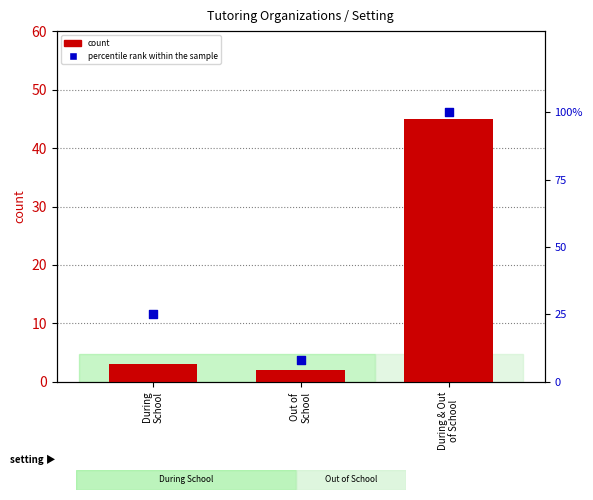

Which series contains the highest Y value?

percentile rank within the sample